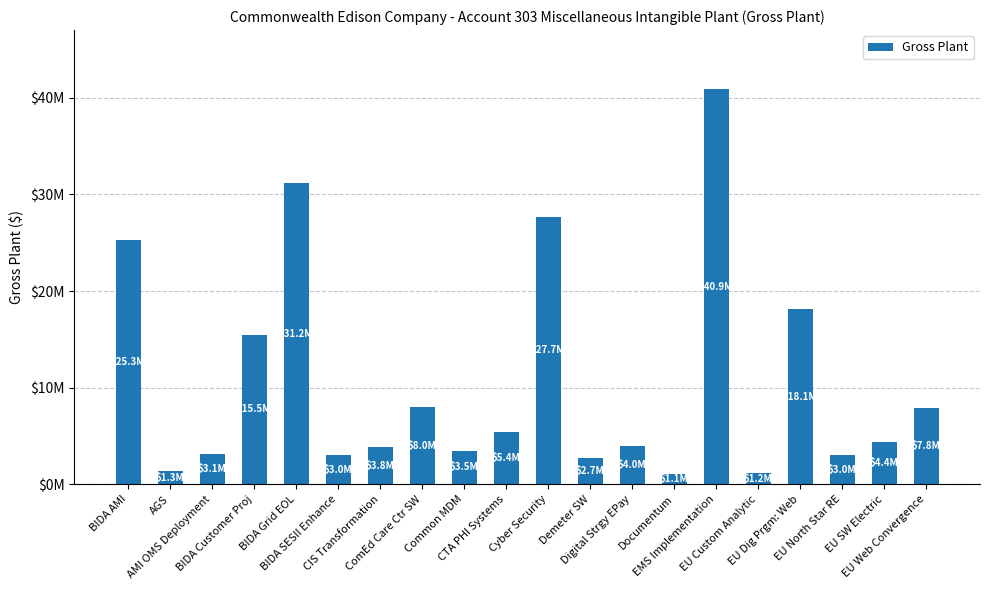

Where is the data nearest to the value 20985937?

EU Dig Prgm: Web